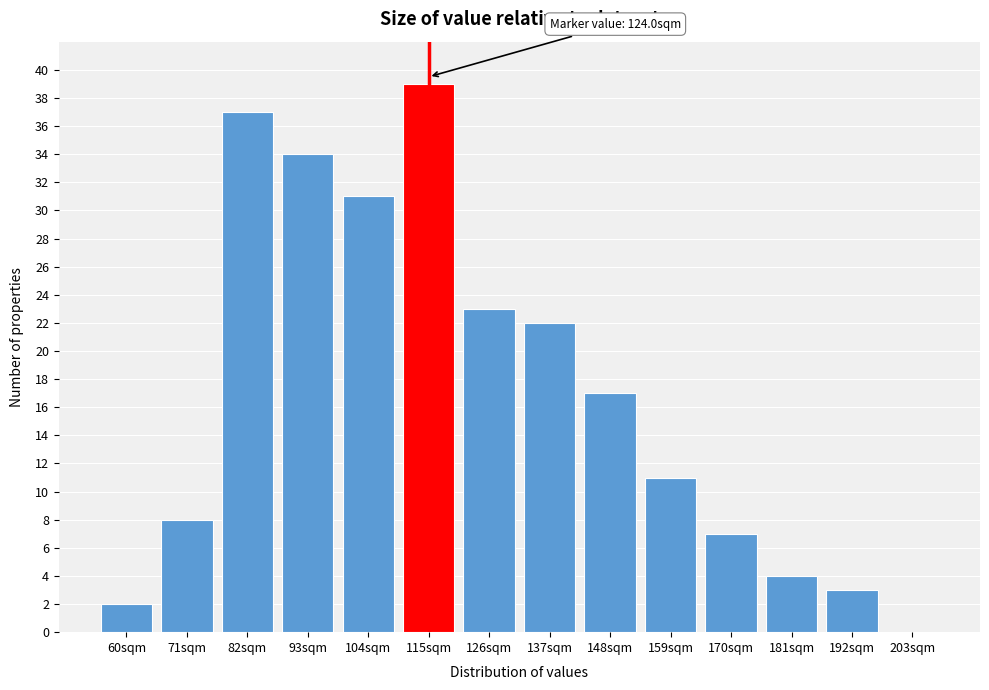

Reading right to left, list all the values displayed in this chart.

203sqm=0	192sqm=3	181sqm=4	170sqm=7	159sqm=11	148sqm=17	137sqm=22	126sqm=23	115sqm=39	104sqm=31	93sqm=34	82sqm=37	71sqm=8	60sqm=2